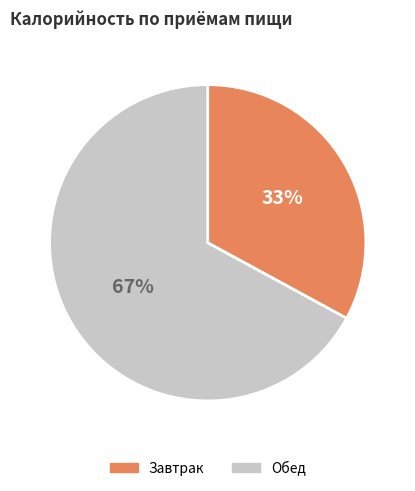

True or false: Завтрак accounts for 33% of the total.

True